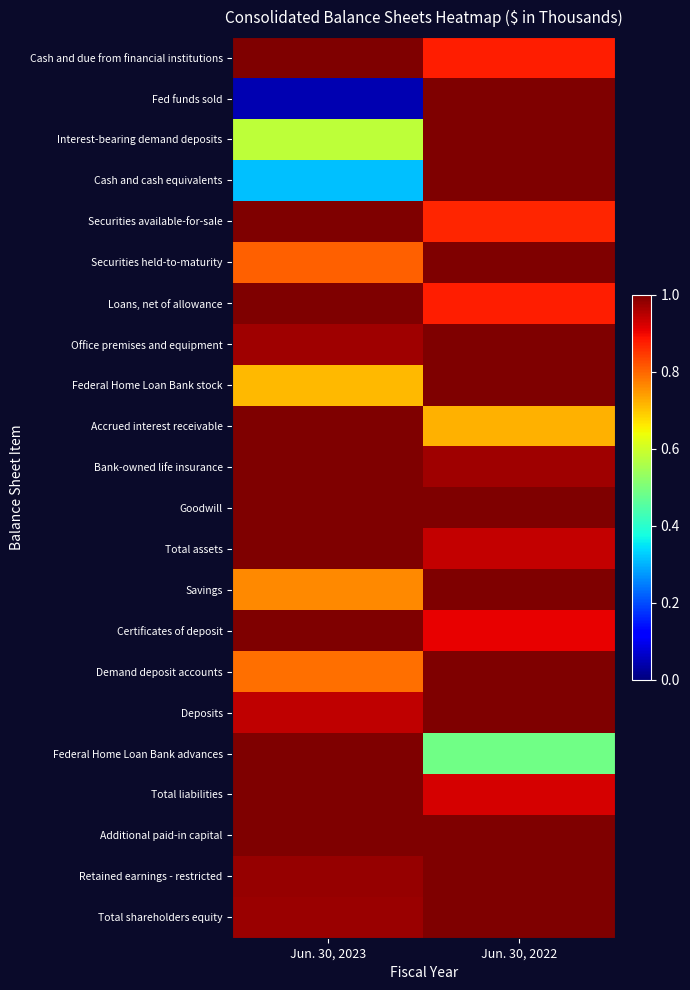

Between Jun. 30, 2023 and Jun. 30, 2022, which series saw the biggest shift?

Fed funds sold